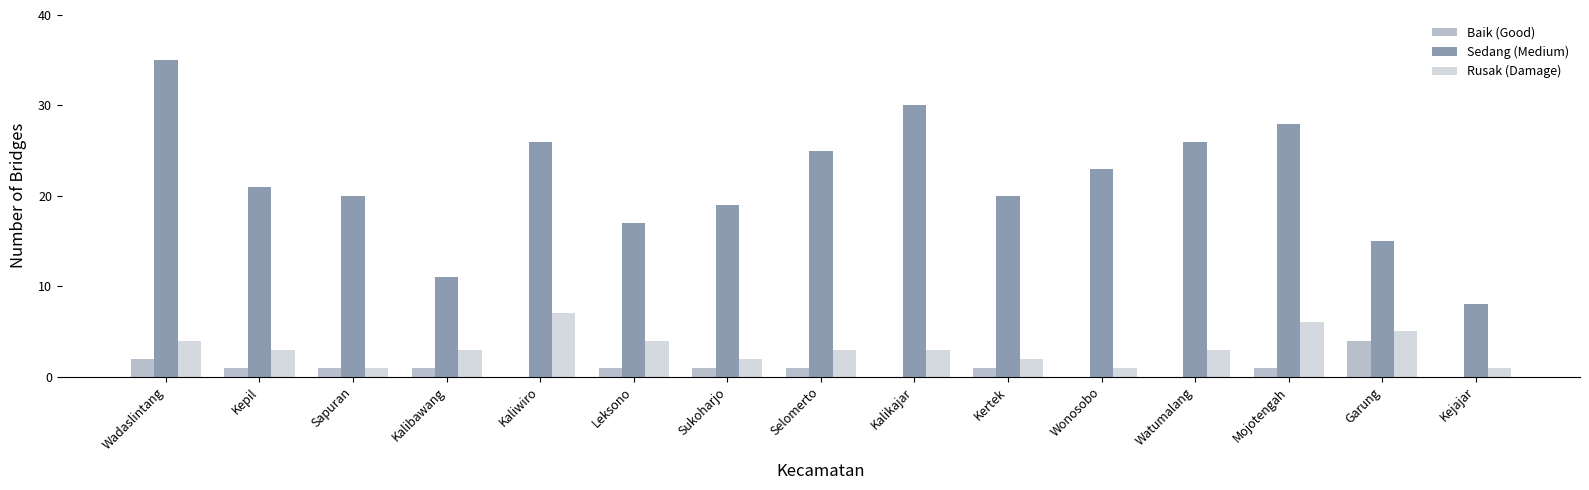

What is the sum of the Sedang (Medium) values at Sukoharjo and Garung?

34